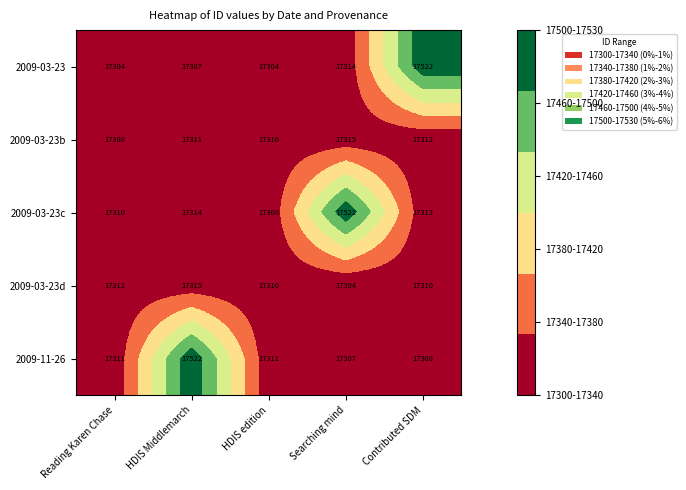

Which series has the largest total across all categories?

2009-03-23c